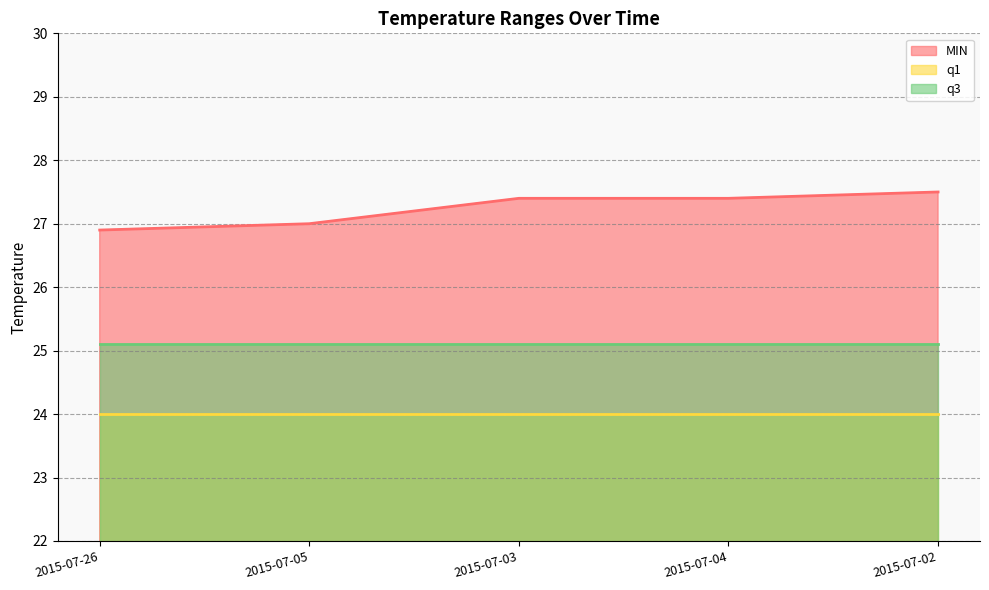

The q1 series shows 24.0 at 2015-07-05. True or false?

True